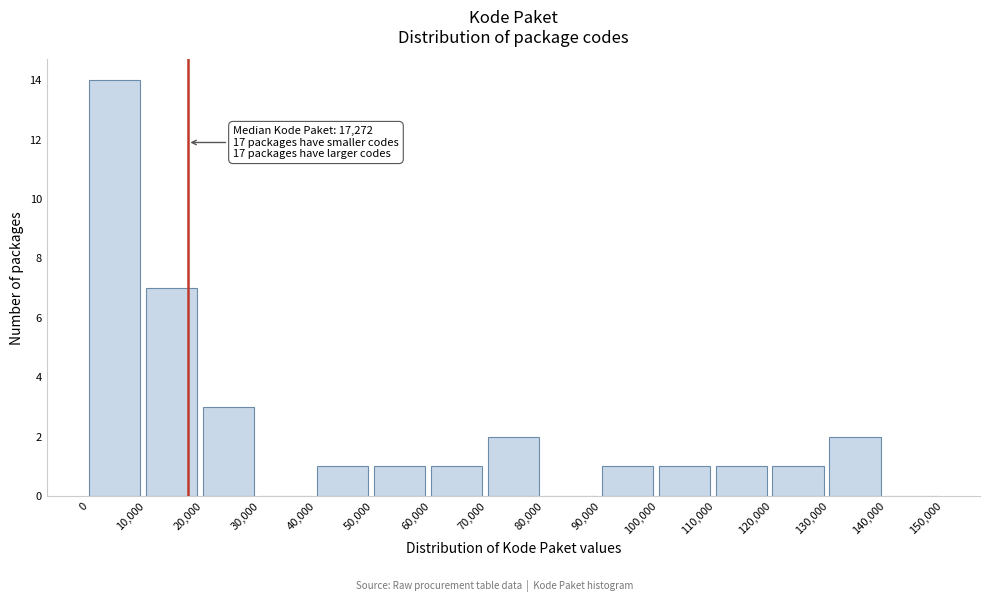

Which range on the x-axis has the tallest bar?

0 to 10,000